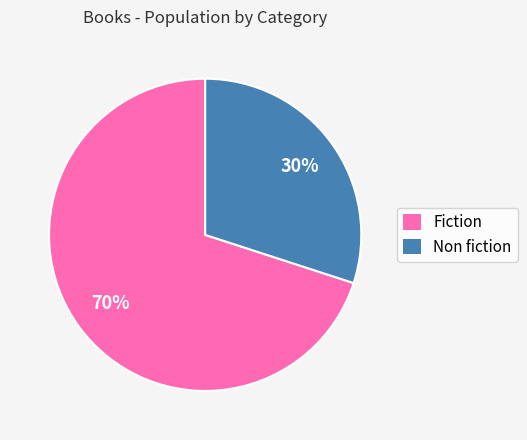

Combined, do Fiction and Non fiction account for over 50%?

Yes